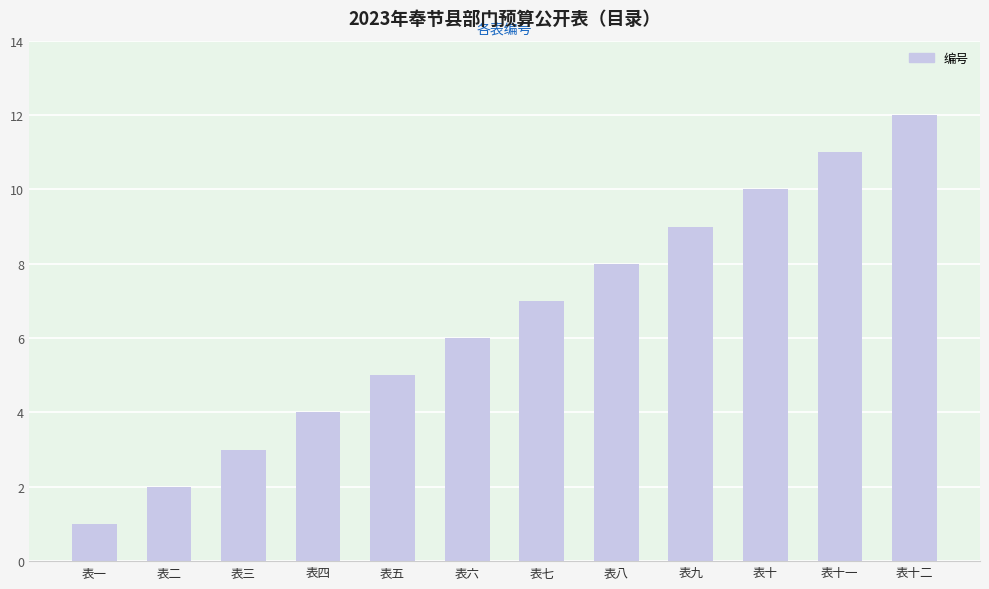

At which label is the value closest to 6?

表六